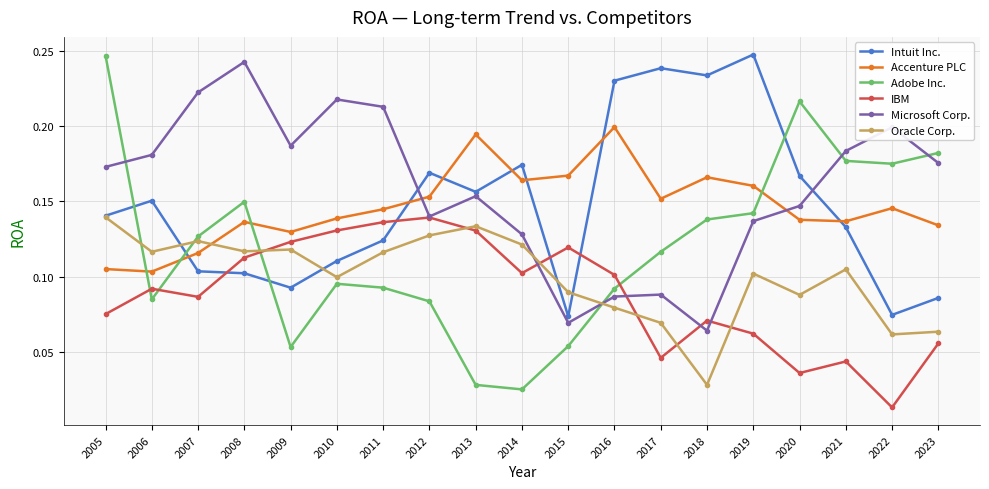

Between which two adjacent categories do Adobe Inc. and Accenture PLC first intersect?

2005 and 2006